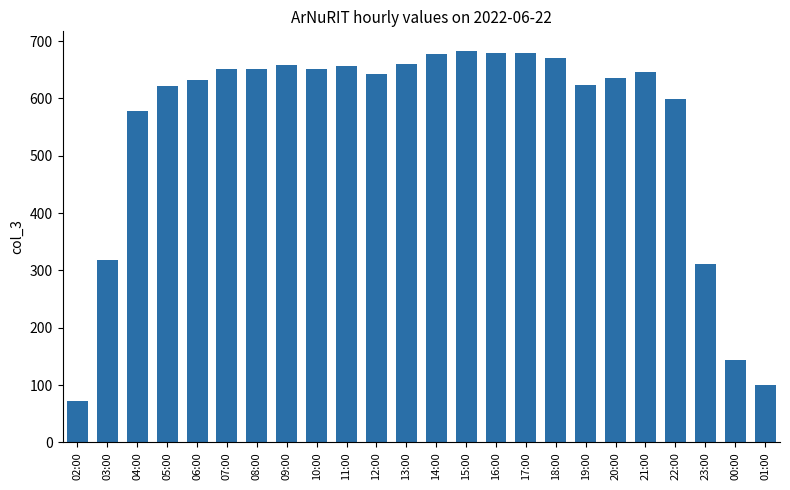

How many bars are there in total?

24